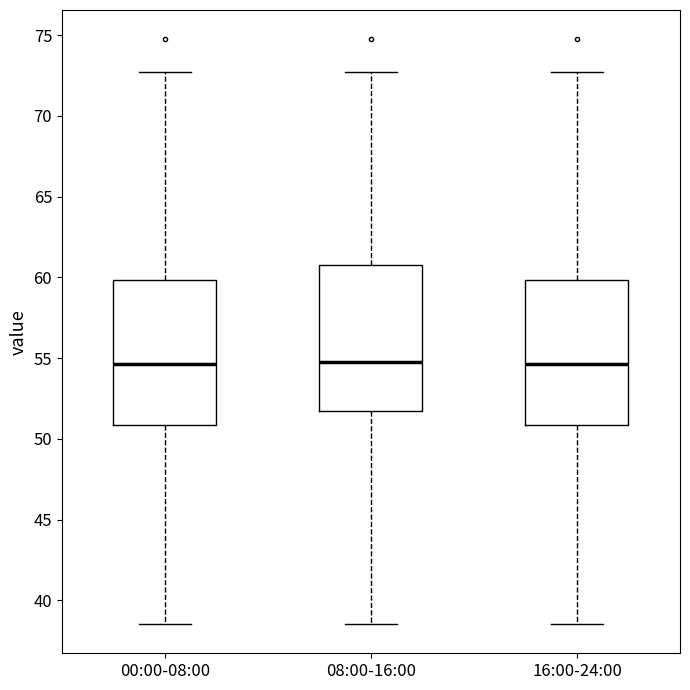

Where does the upper whisker of the box for 08:00-16:00 end on the y-axis? The values are not printed on the chart, so give them approximately, as read against the axis.

72.5